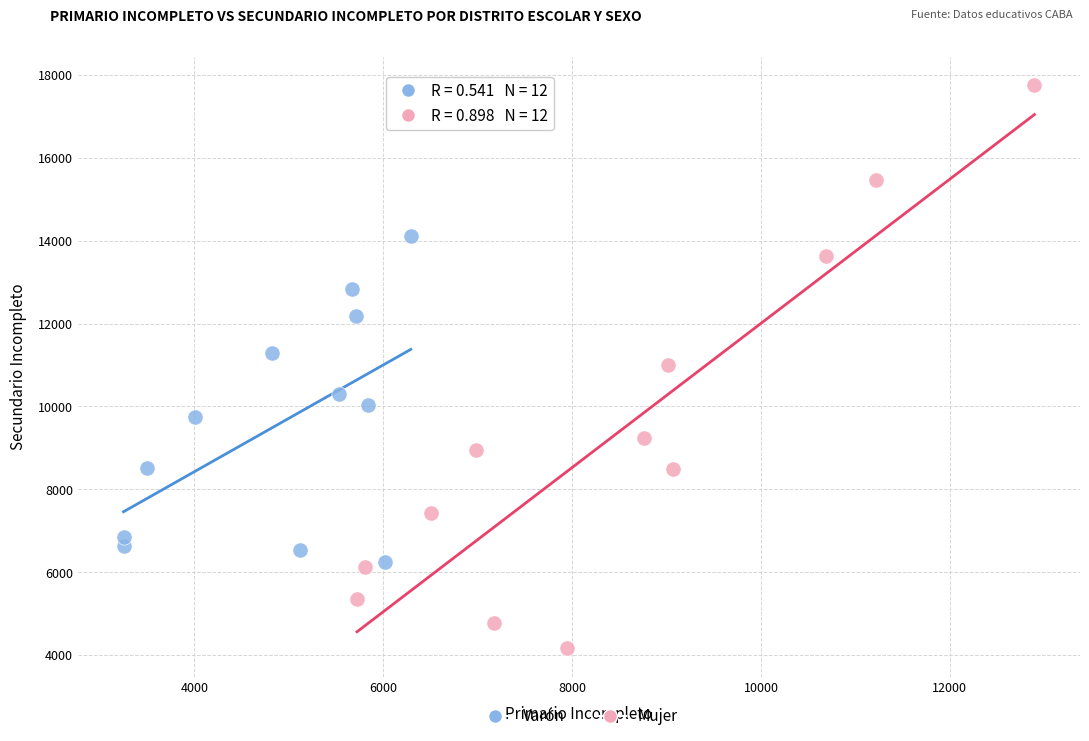

Which series contains the highest Y value?

Mujer